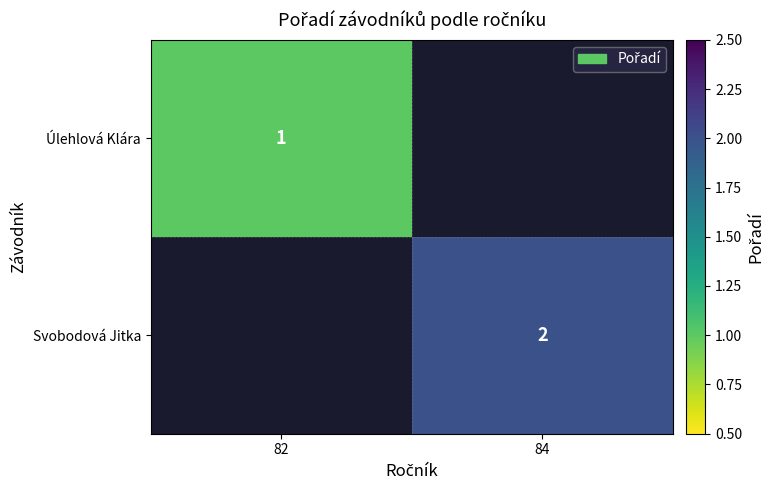

The Úlehlová Klára series shows 1 at 82. True or false?

True